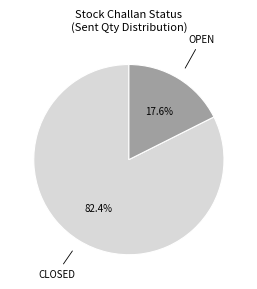

Do CLOSED and OPEN together represent more than half of the pie?

Yes